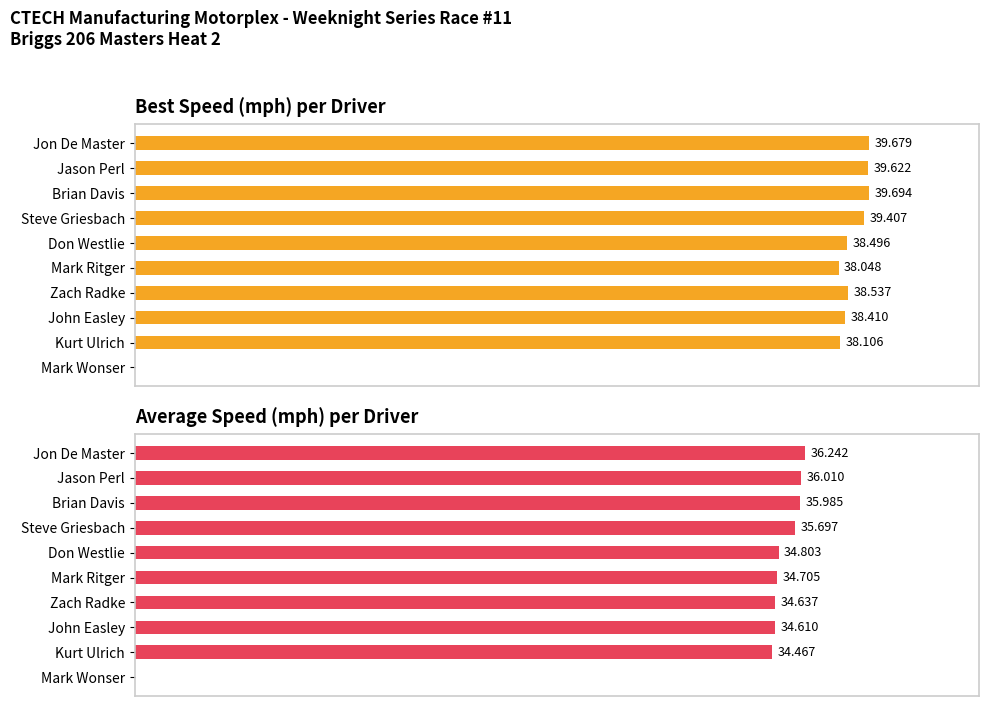

Between Jason Perl and Zach Radke, which series saw the biggest shift?

Average Speed